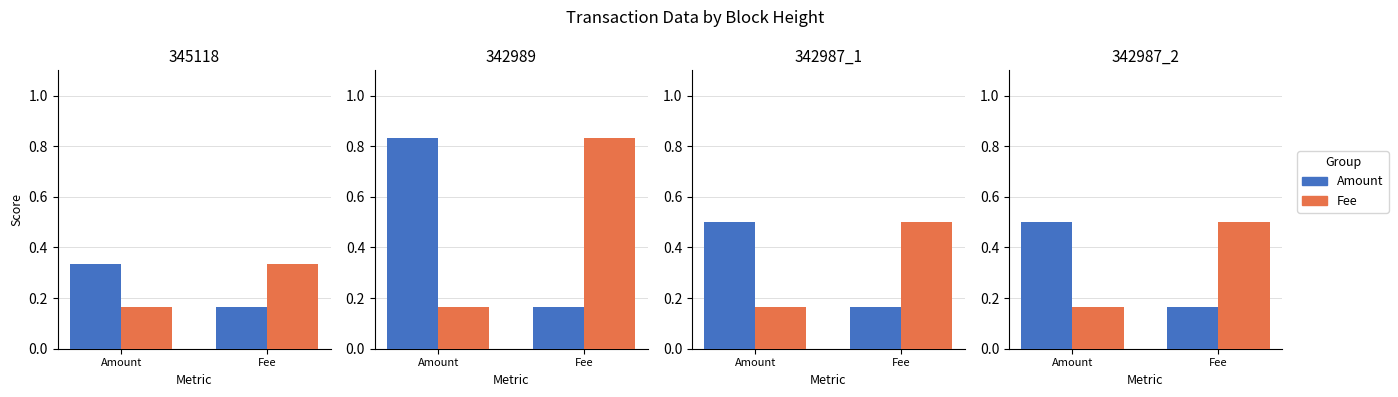

What is the minimum value for Amount?

0.2